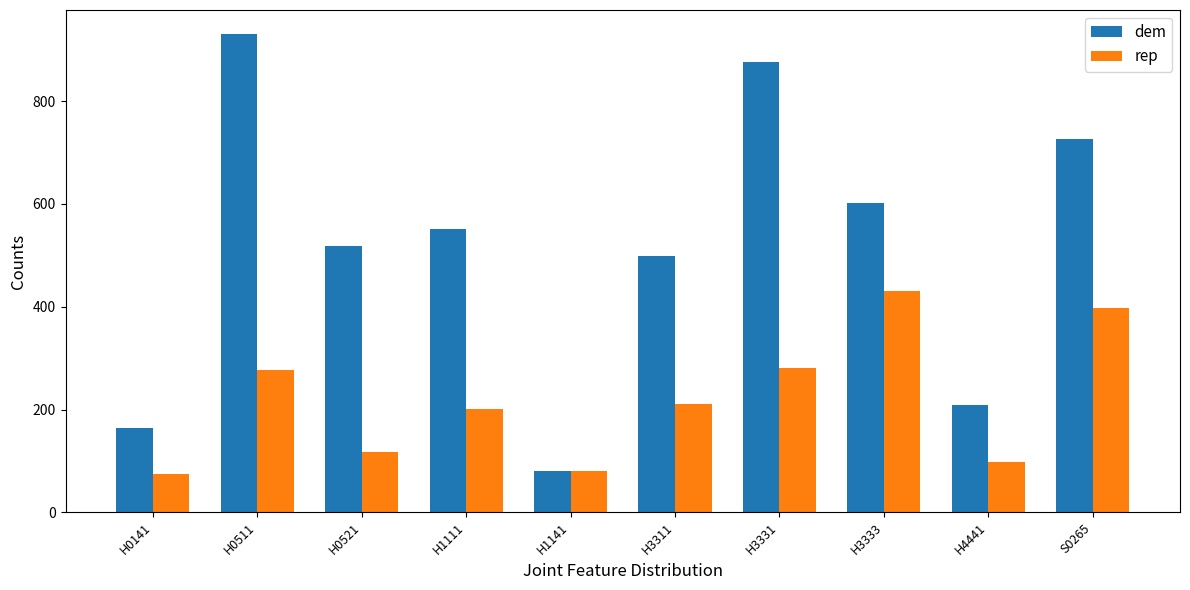

What are all the series names shown in the legend?

dem, rep